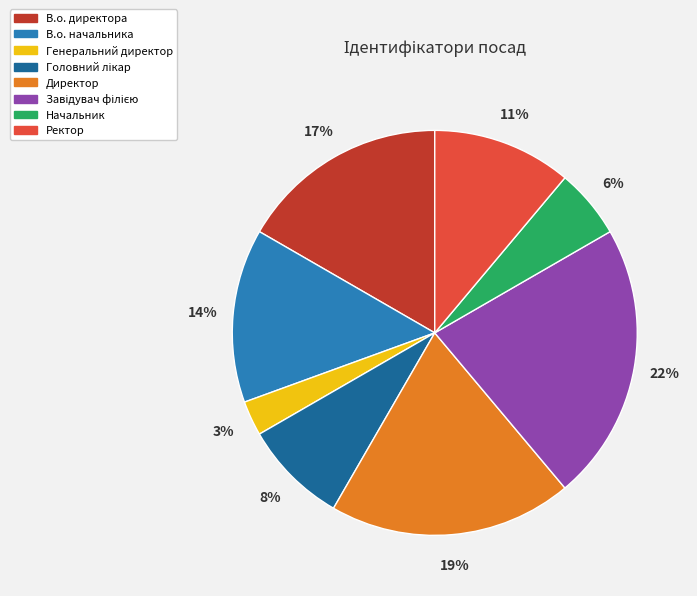

How many slices are in this pie chart?

8